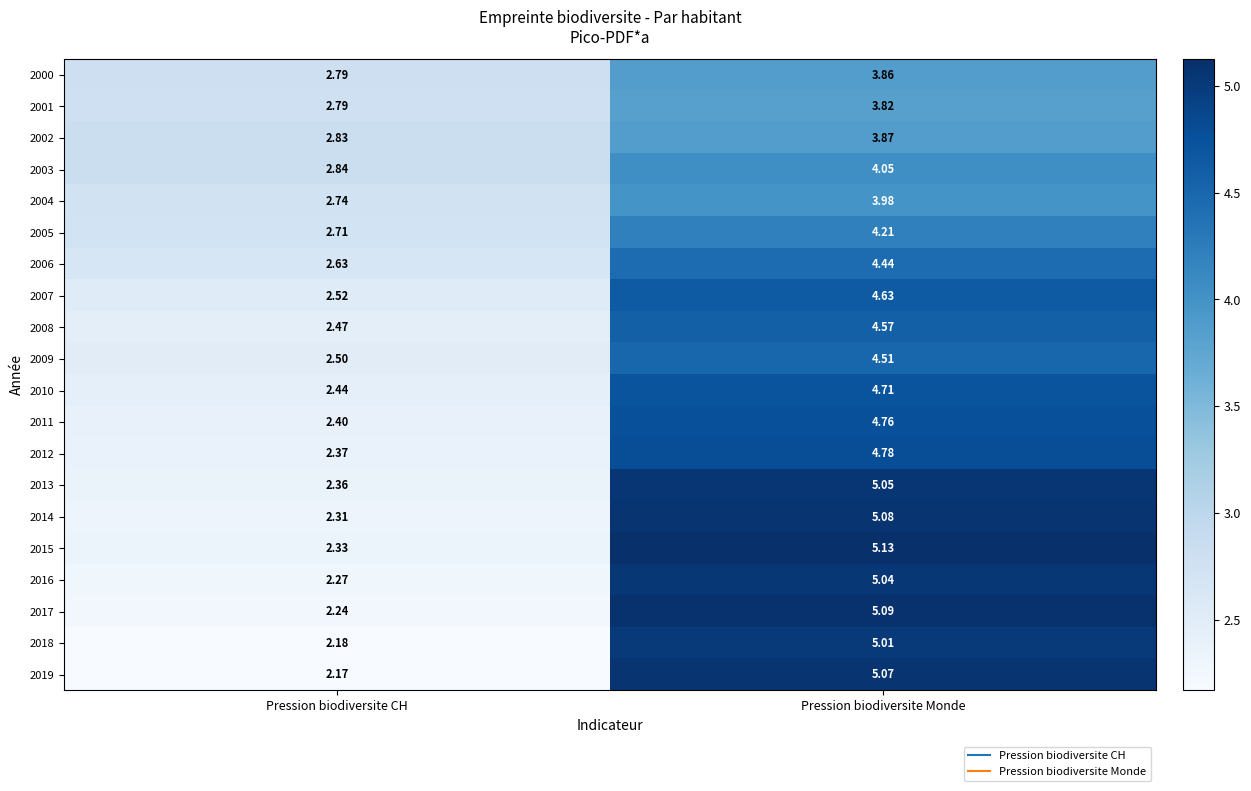

At which category is the sum across all series the highest?

Pression biodiversite Monde